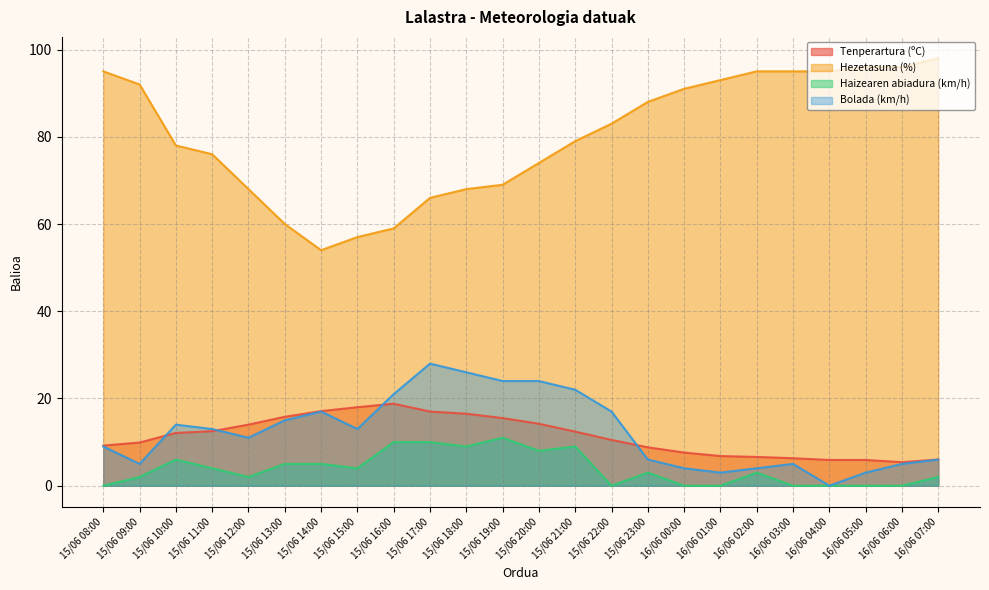

Reading right to left, what are all the values shown in this chart?

Tenperartura (ºC): 6.0	5.4	5.9	5.9	6.3	6.6	6.8	7.6	8.8	10.5	12.4	14.2	15.5	16.5	17.0	18.8	18.0	17.1	15.8	14.0	12.5	12.1	9.9	9.2
Hezetasuna (%): 98.0	96.0	96.0	95.0	95.0	95.0	93.0	91.0	88.0	83.0	79.0	74.0	69.0	68.0	66.0	59.0	57.0	54.0	60.0	68.0	76.0	78.0	92.0	95.0
Haizearen abiadura (km/h): 2.0	0.0	0.0	0.0	0.0	3.0	0.0	0.0	3.0	0.0	9.0	8.0	11.0	9.0	10.0	10.0	4.0	5.0	5.0	2.0	4.0	6.0	2.0	0.0
Bolada (km/h): 6.0	5.0	3.0	0.0	5.0	4.0	3.0	4.0	6.0	17.0	22.0	24.0	24.0	26.0	28.0	21.0	13.0	17.0	15.0	11.0	13.0	14.0	5.0	9.0